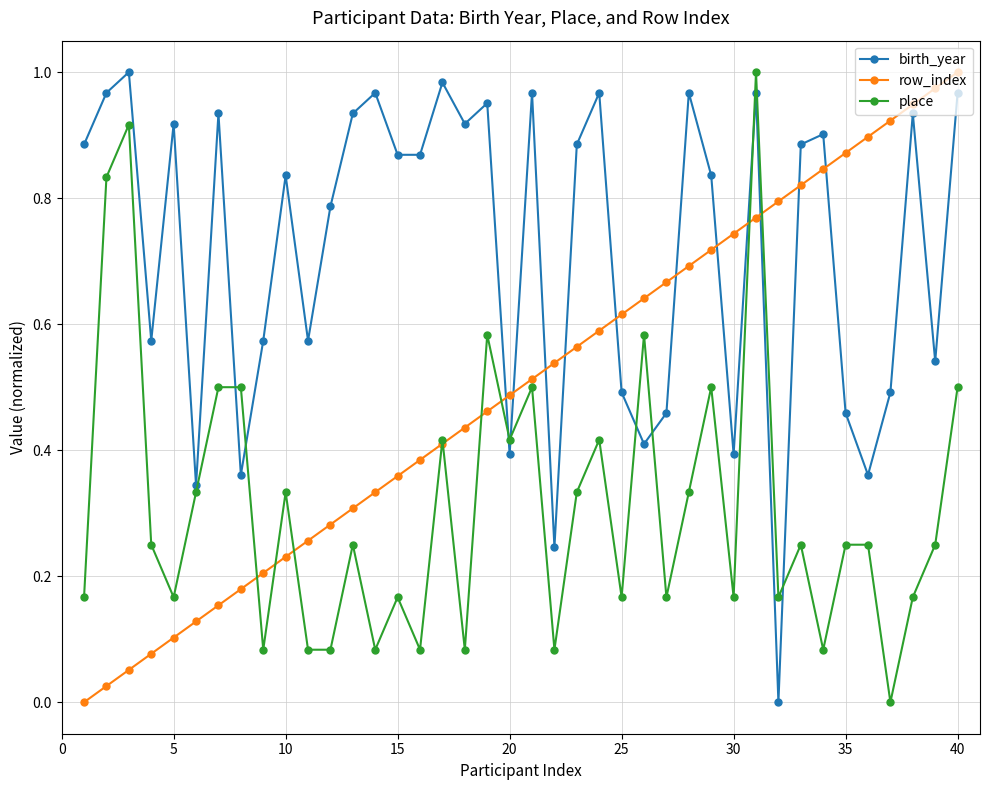

List the series in order of their overall mean, highest first.

birth_year, row_index, place